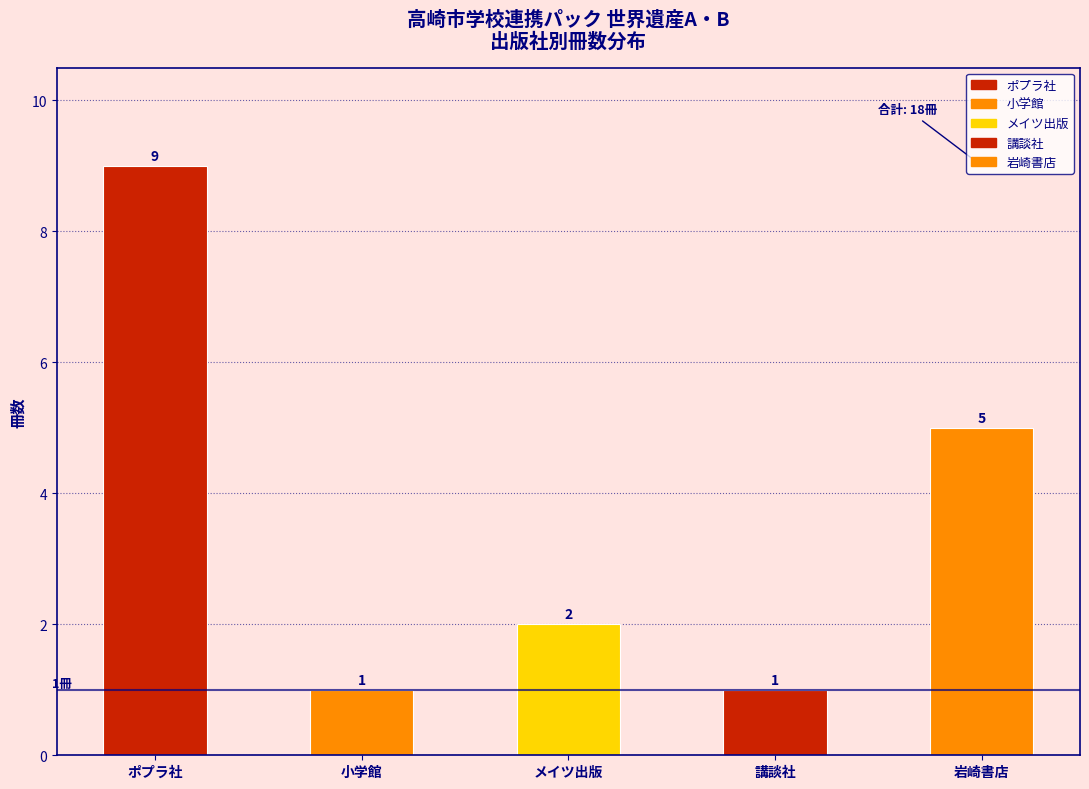

Reading right to left, list all the values displayed in this chart.

5	1	2	1	9